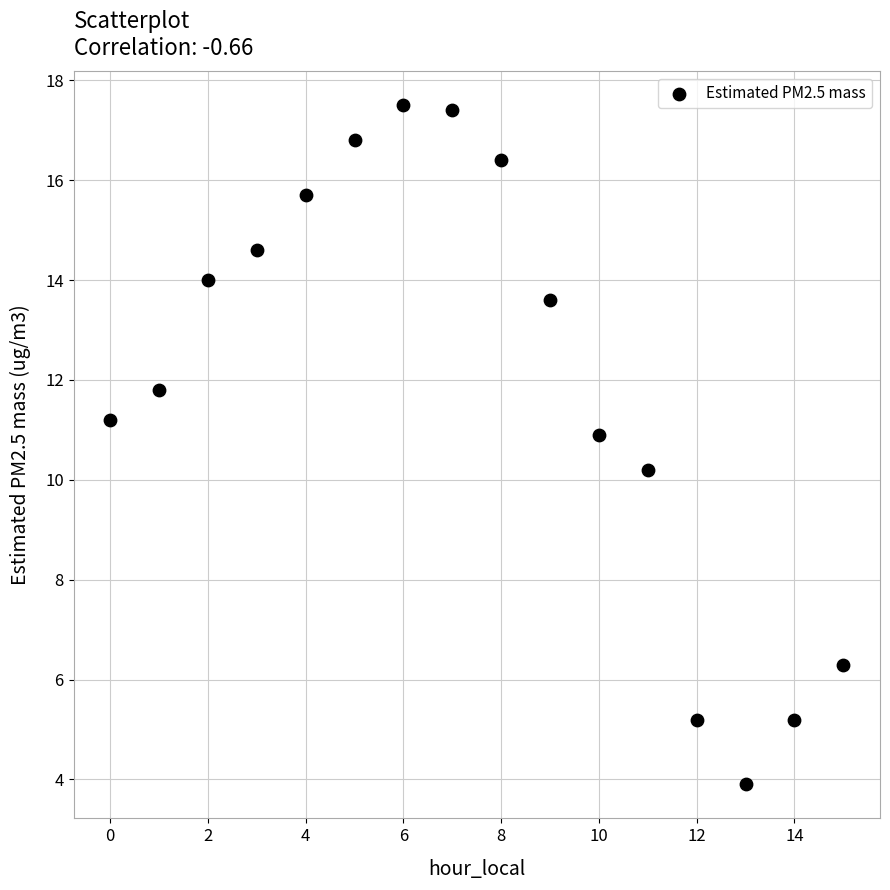

What Y value in the scatter plot is closest to 10?

10.2